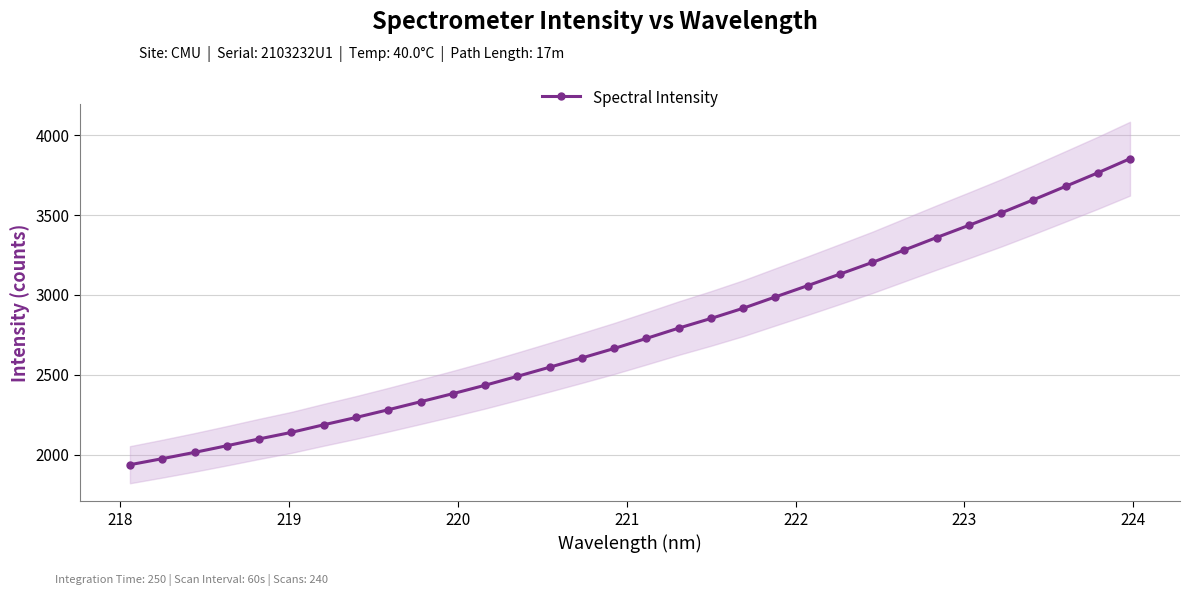

What is the value of the Spectral Intensity point at the 26th from the left?

3359.1